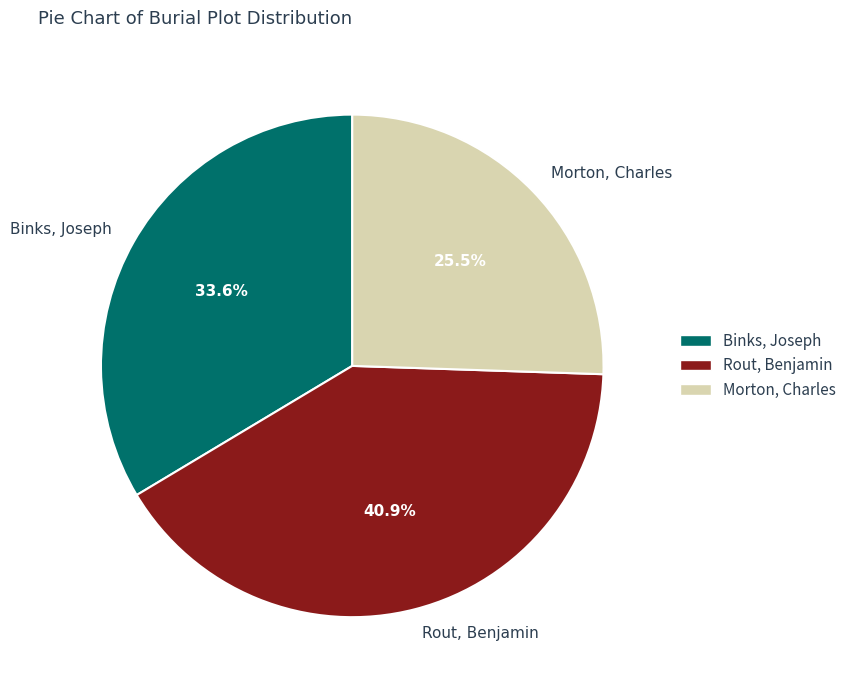

To the nearest percent, what portion does Rout, Benjamin represent?

41%